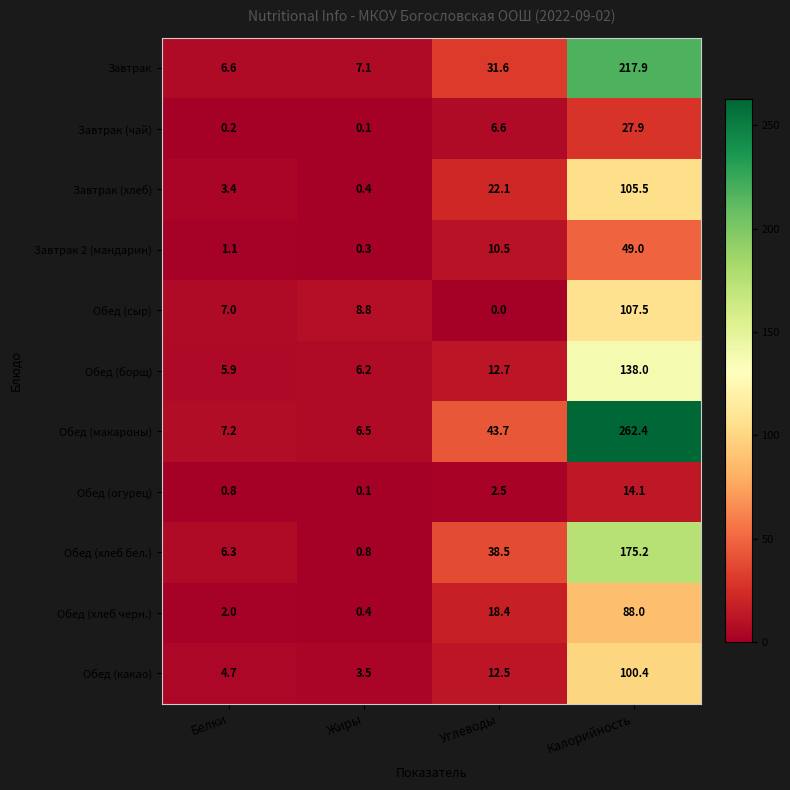

Which series changed the most between Белки and Калорийность?

Обед (макароны)